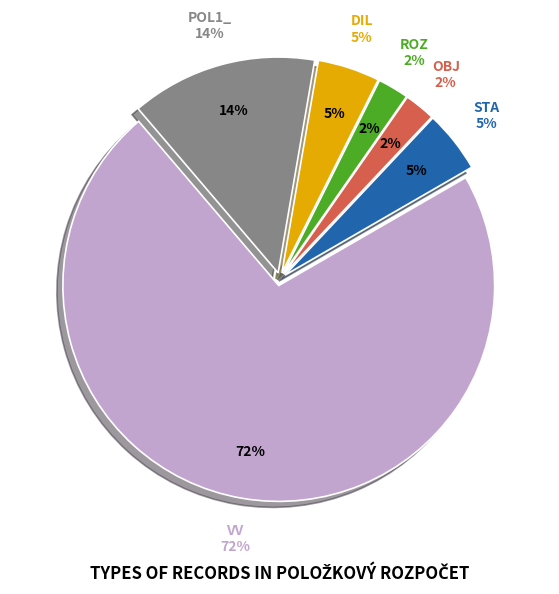

What percentage is the DIL slice, to the nearest percent?

5%